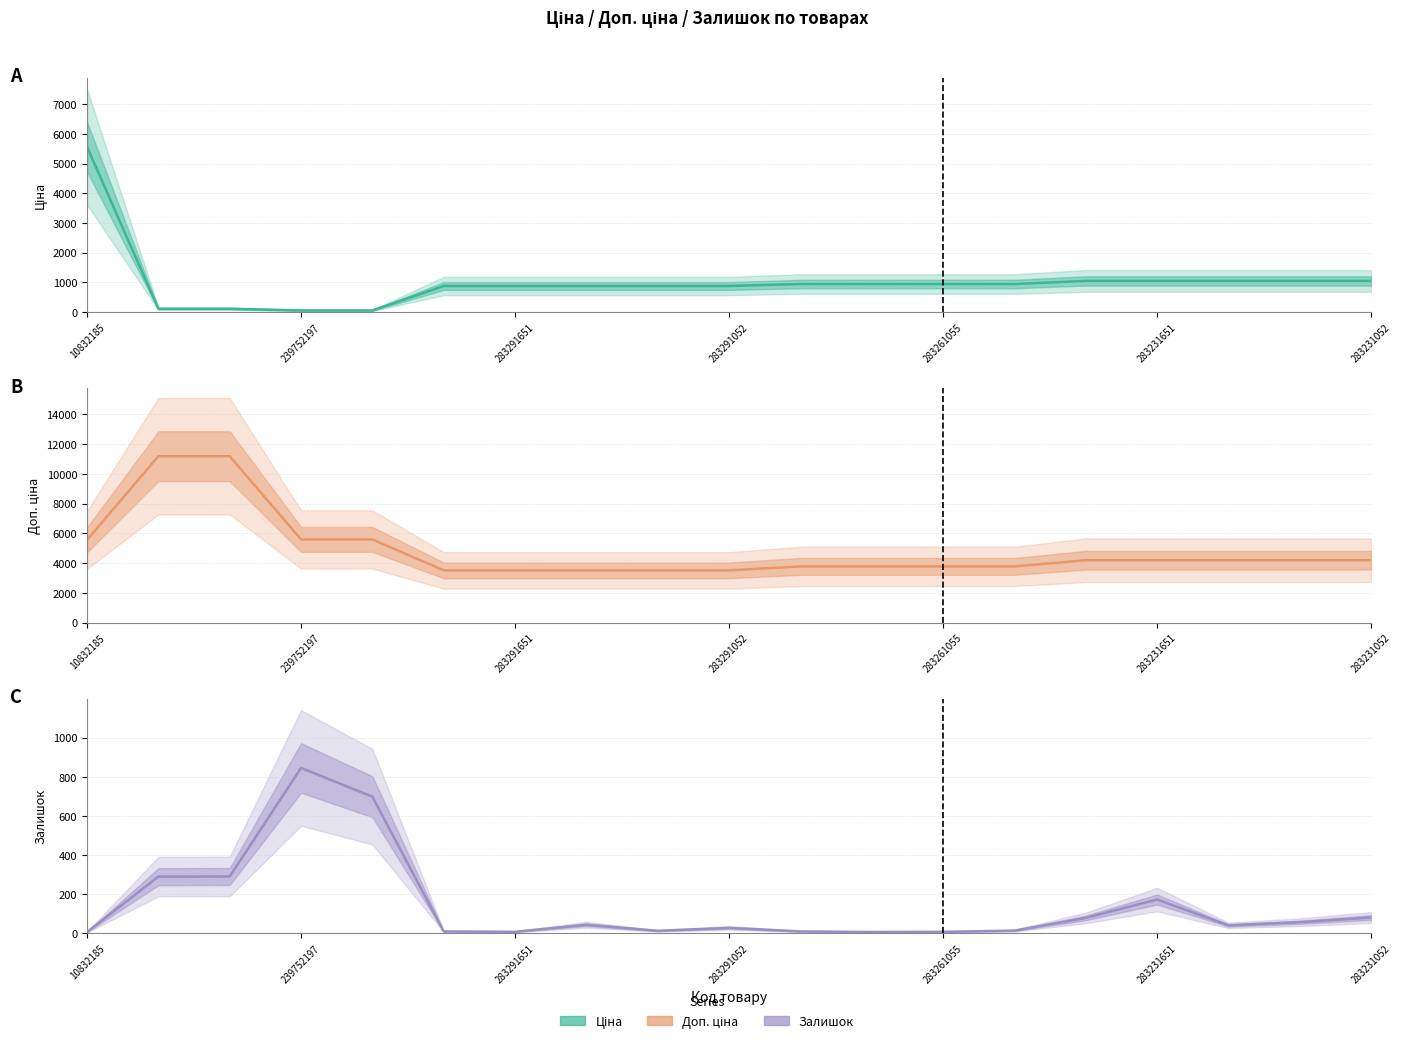

List the series in order of their overall mean, highest first.

Доп. ціна, Ціна, Залишок